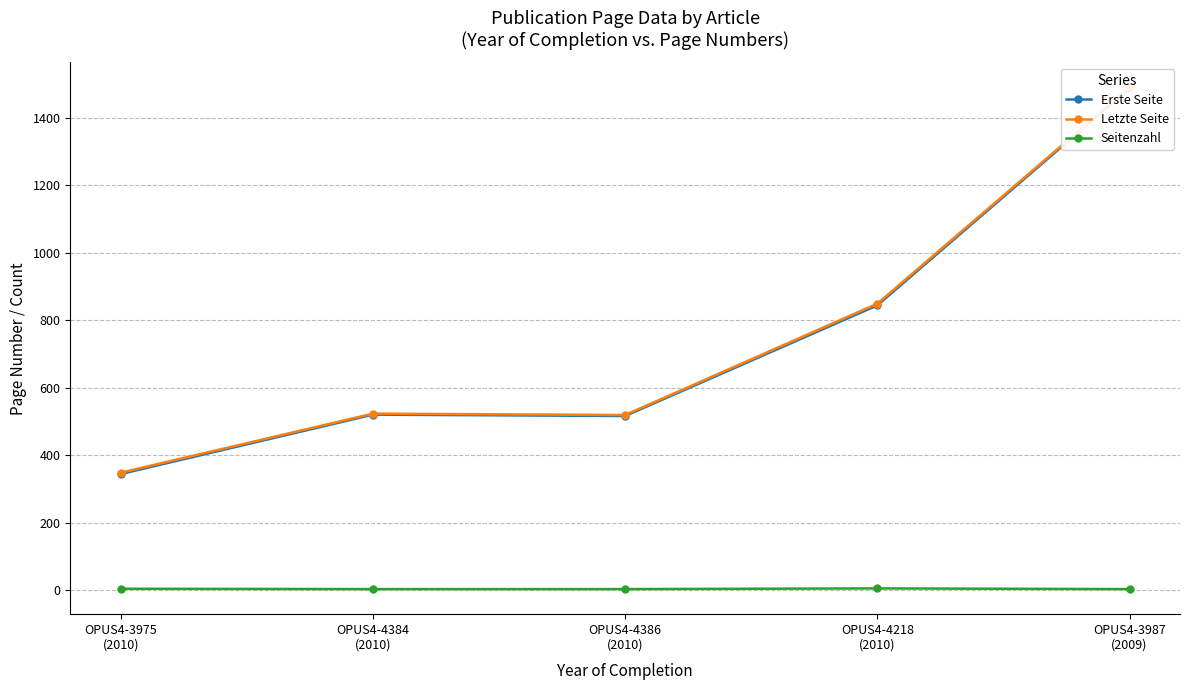

What is the value of the Seitenzahl point at the 3rd from the left?

3